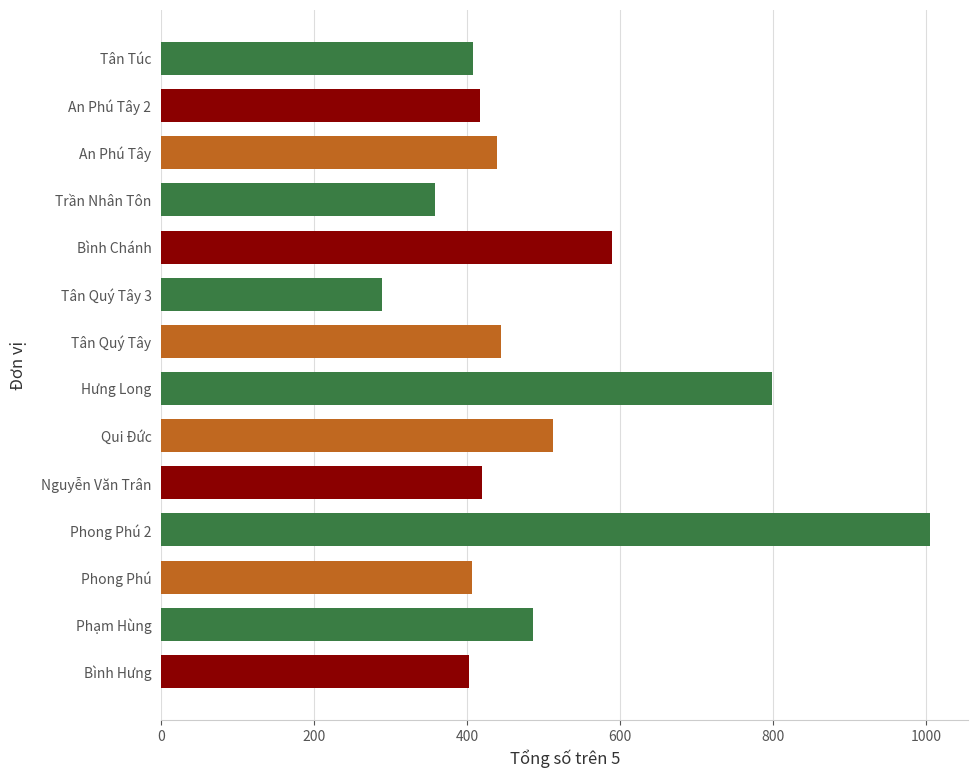

Does the chart contain stacked bars?

No